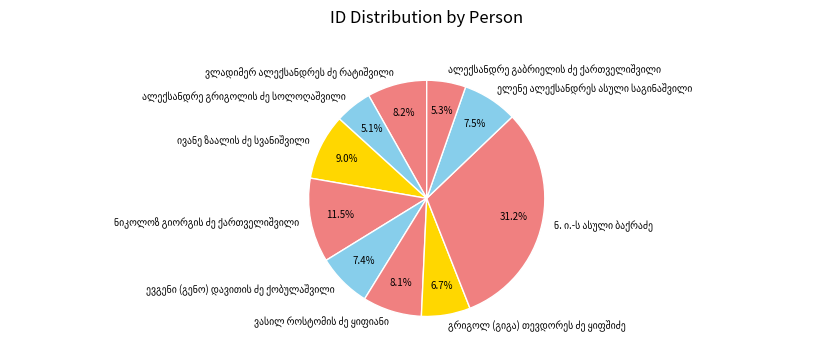

Count the number of slices in the pie.

10